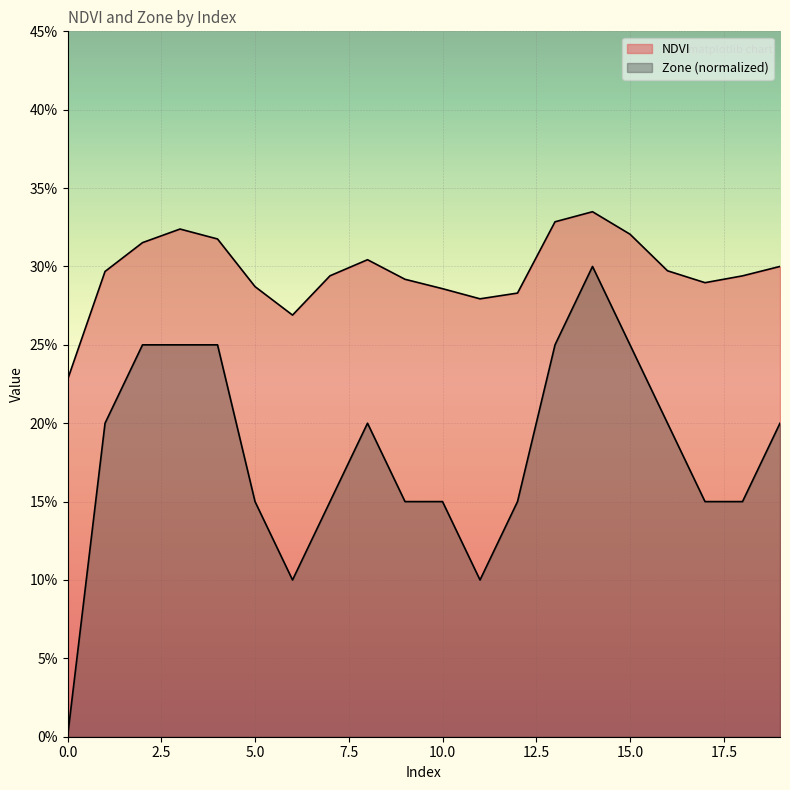

Which series has the largest total across all categories?

NDVI